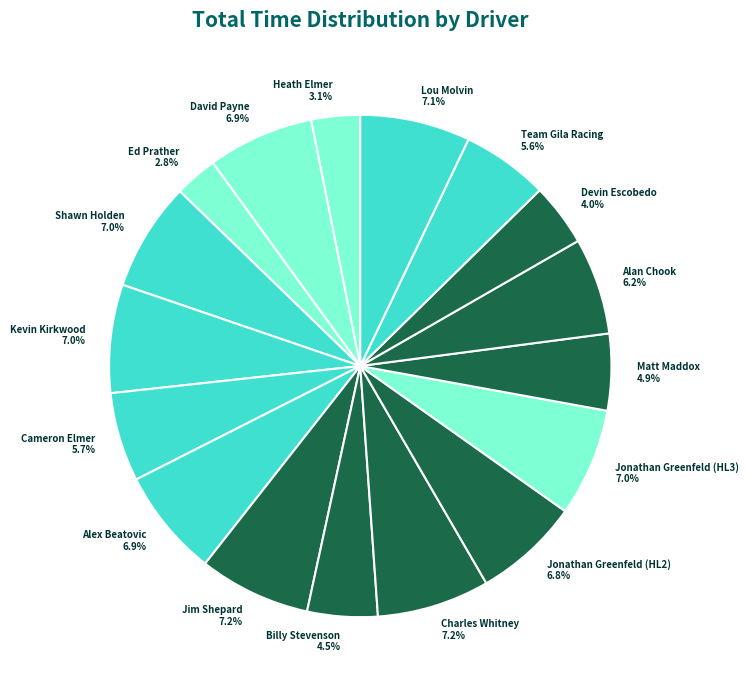

Approximately how many times larger is the value at David Payne 6.9% compared to Lou Molvin 7.1%?

1.0